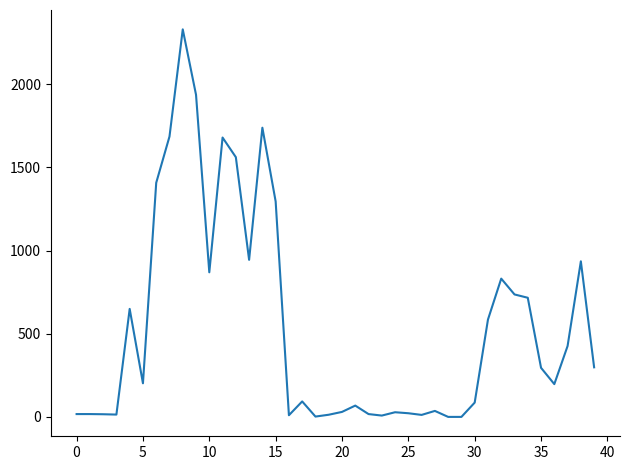

What is the maximum value shown in the chart?

2329